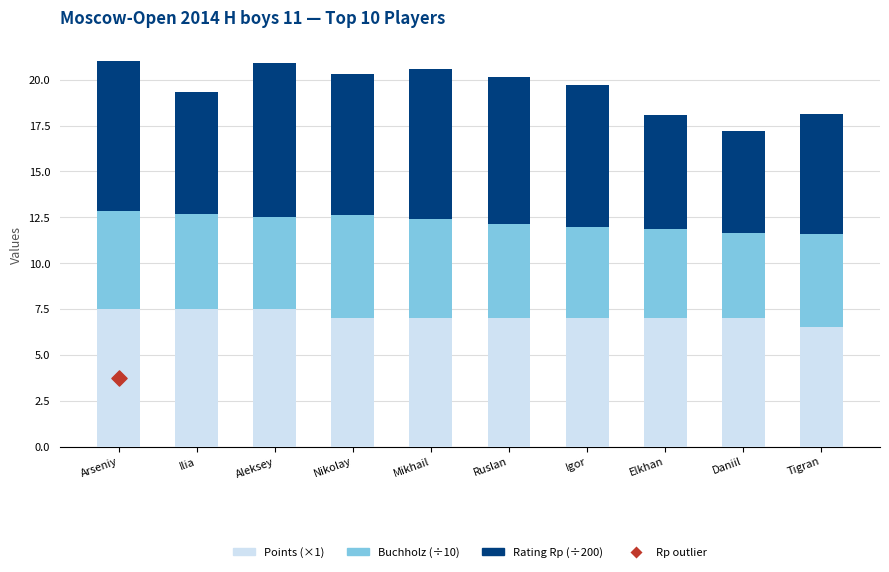

Which series reaches the maximum Y coordinate?

Rating Rp (÷200)